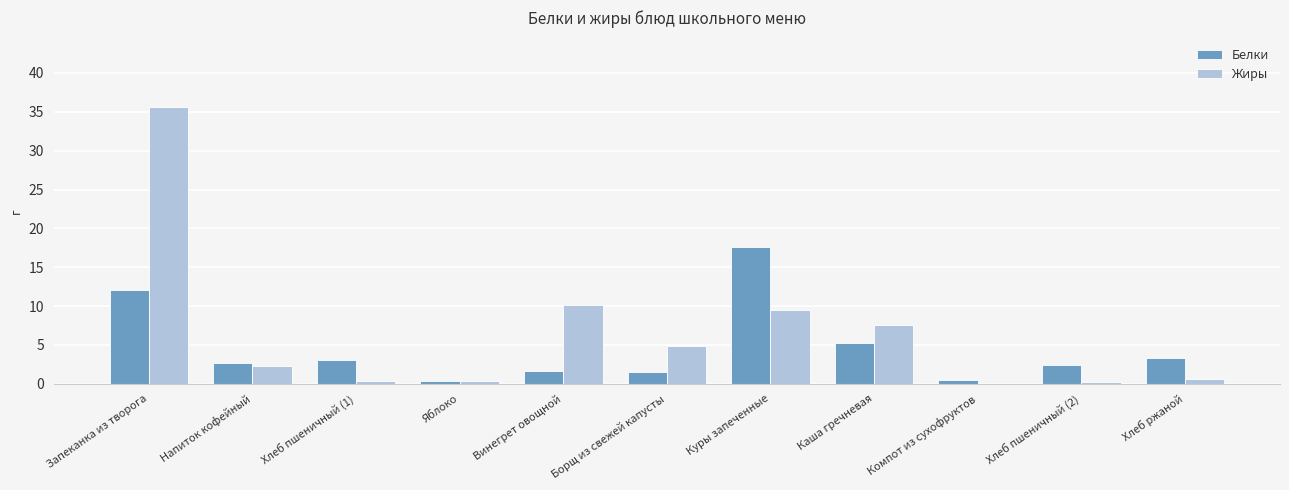

What are all the series names shown in the legend?

Белки, Жиры